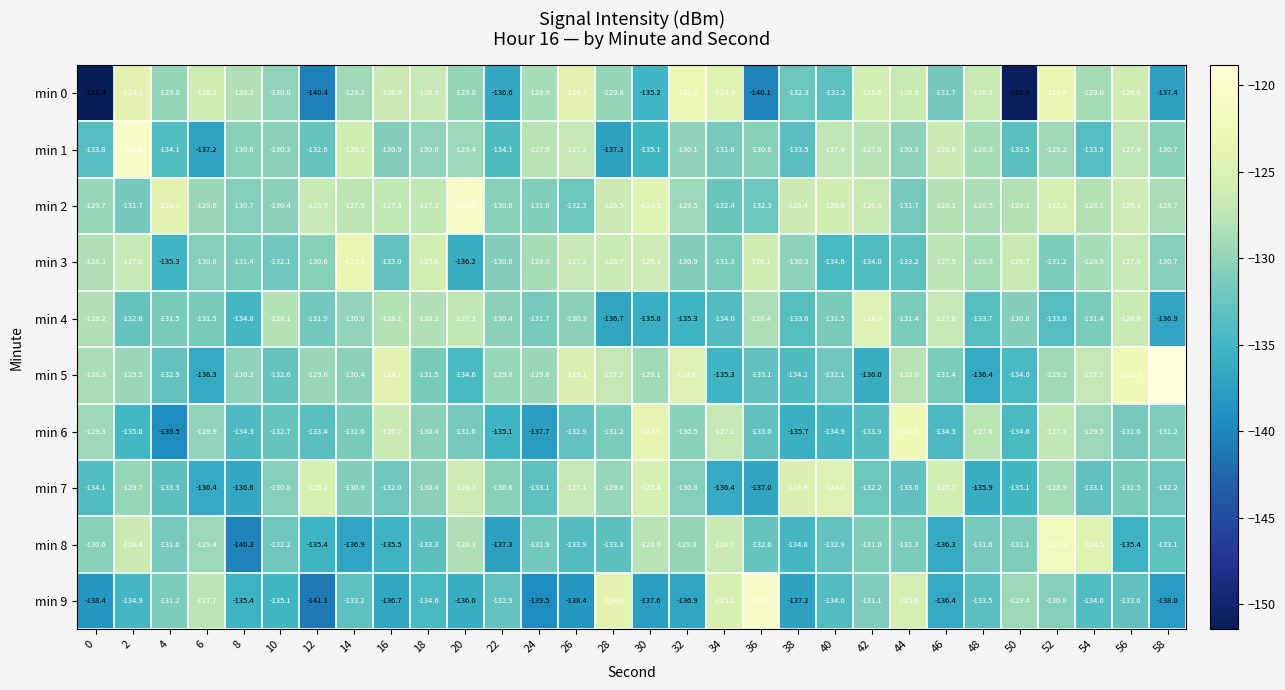

Rank the series at 40 from lowest to highest value.

min 6, min 3, min 9, min 0, min 8, min 5, min 4, min 1, min 2, min 7